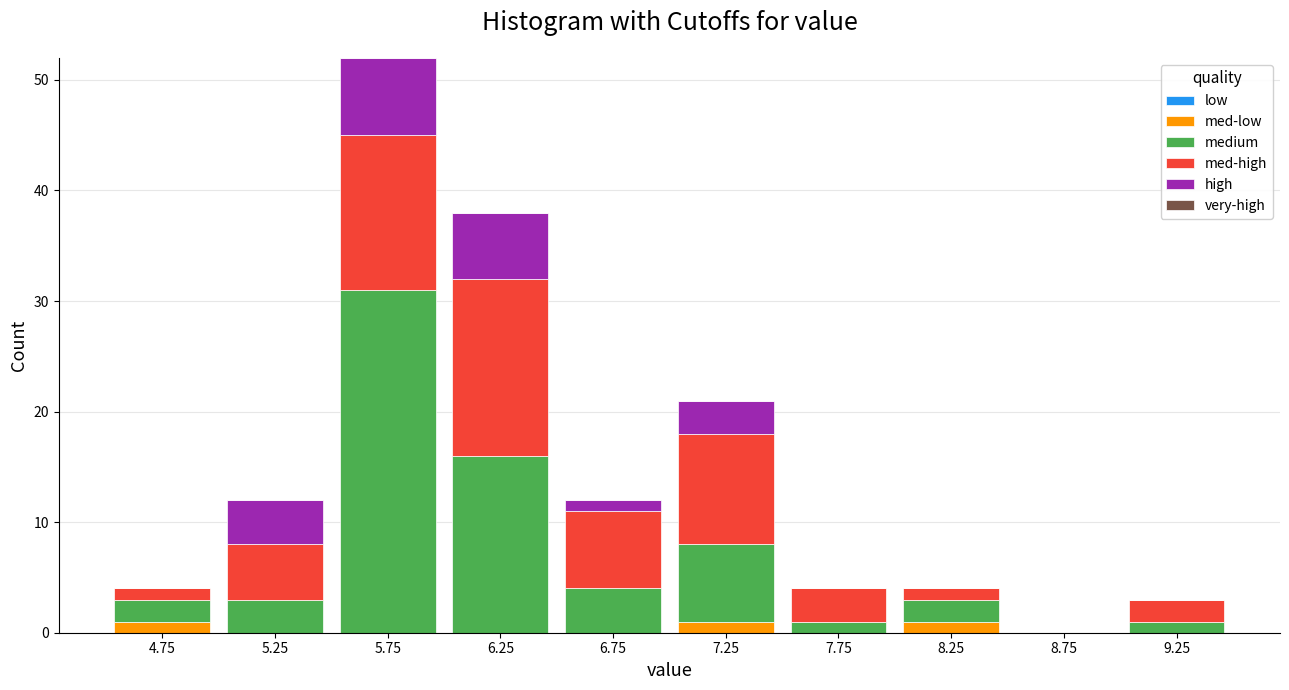

At which category is the sum across all series the highest?

5.75